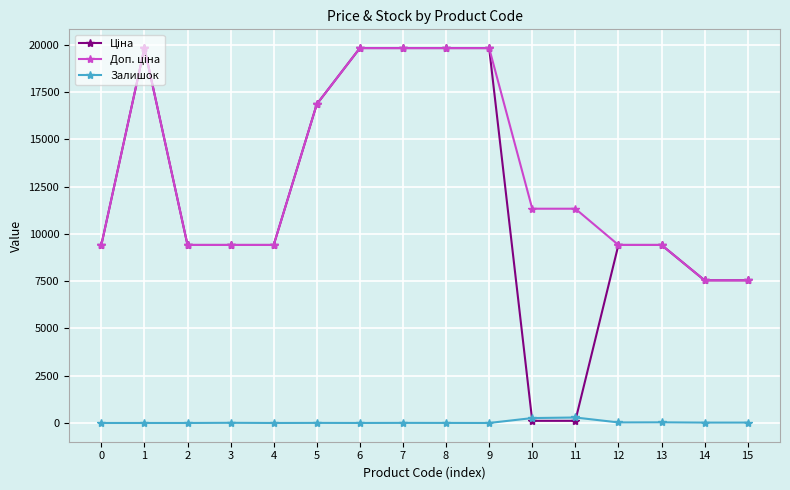

How many values in the Залишок series are below 5?

8